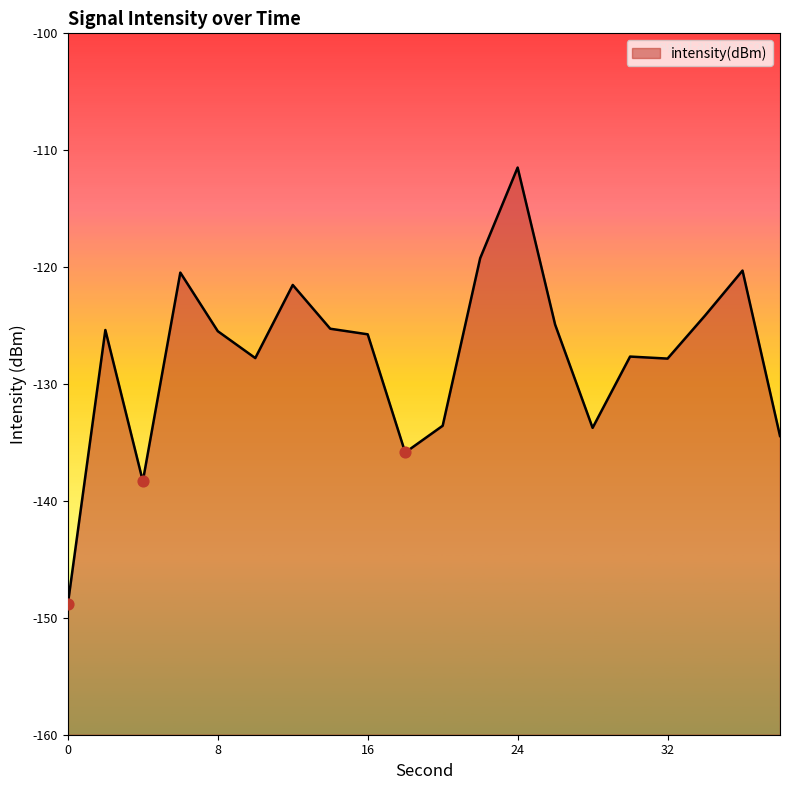

Which has a higher value, 8 or 36?

36